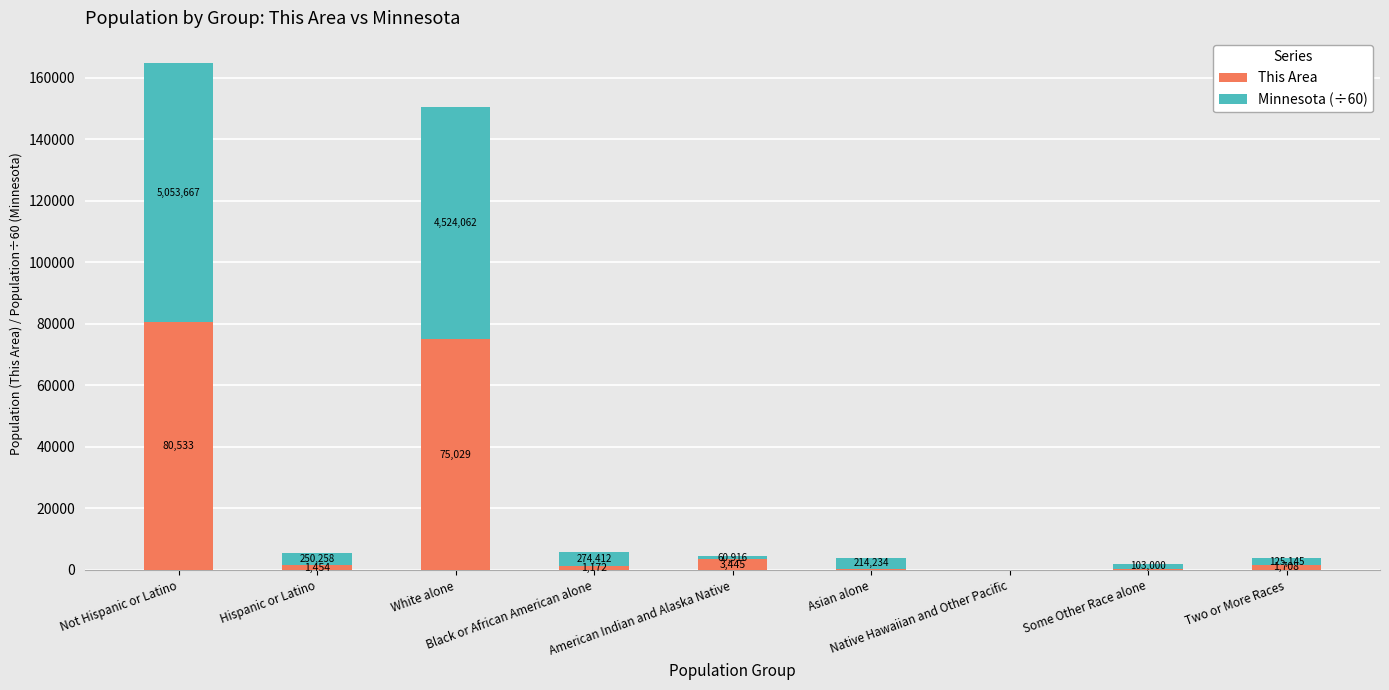

What is the difference between the maximum and second lowest values in the This Area series?

80257.0